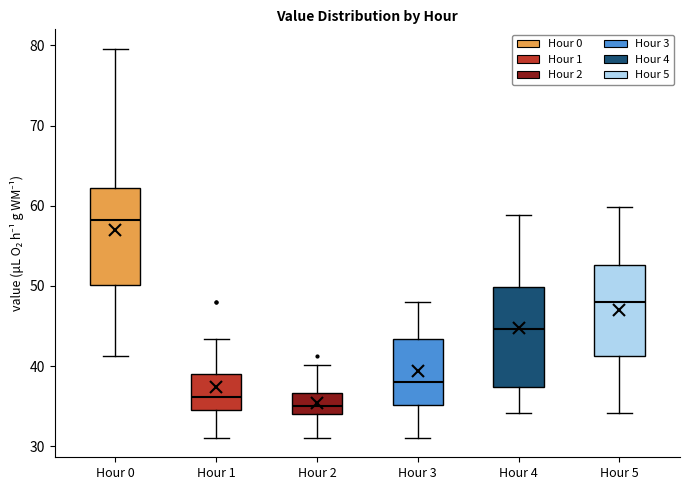

Which box has the lowest median line?

Hour 2